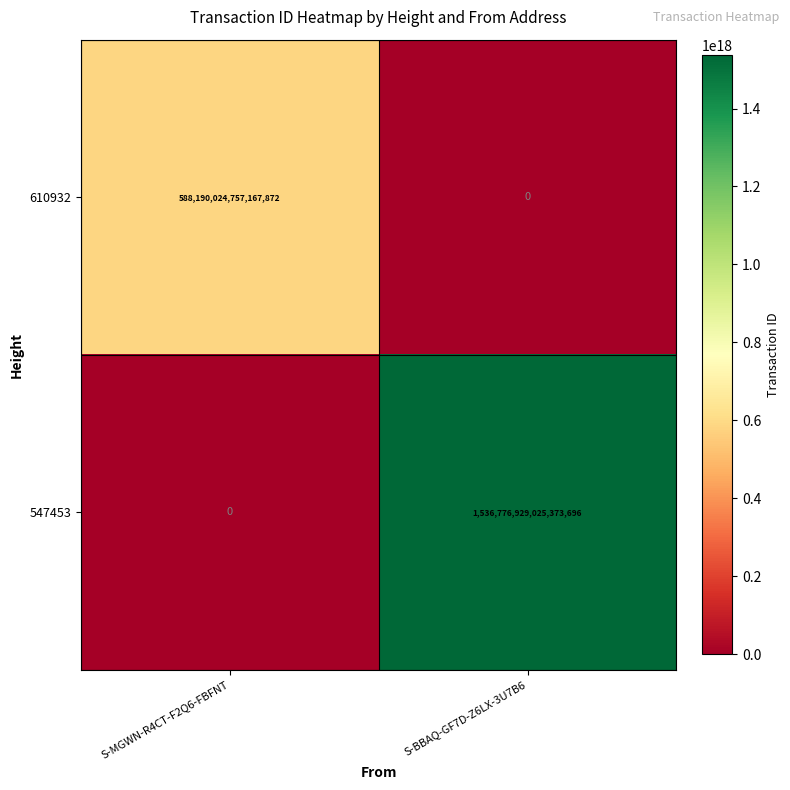

True or false: 610932 has a value of 247550208794878272 at S-BBAQ-GF7D-Z6LX-3U7B6.

False